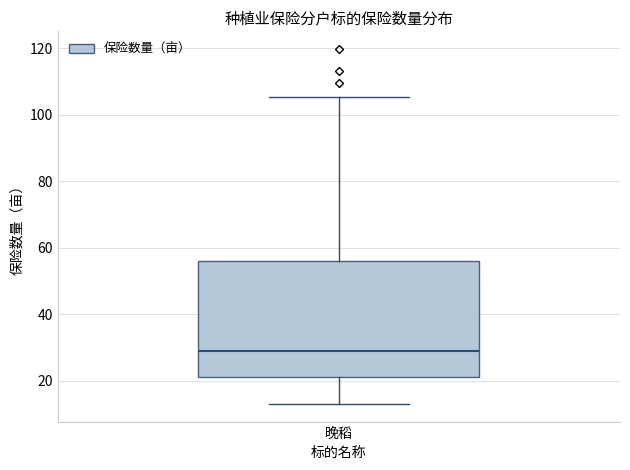

Where is the lower edge of the box for 晚稻 on the y-axis? The values are not printed on the chart, so give them approximately, as read against the axis.

20